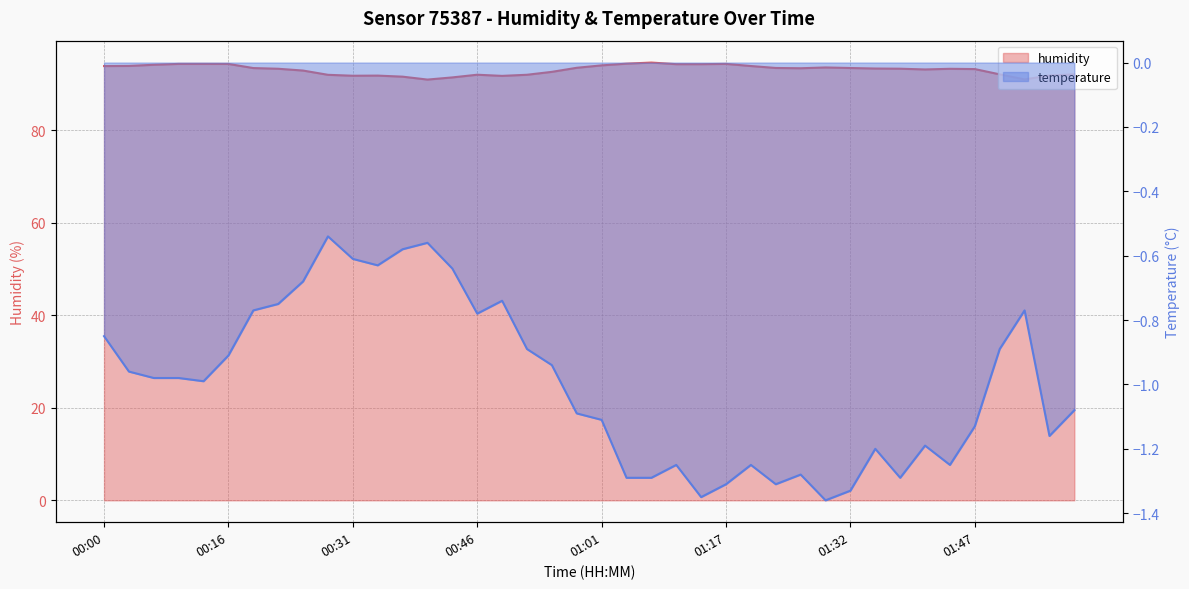

What is the total value across all series at 01:47?

92.1